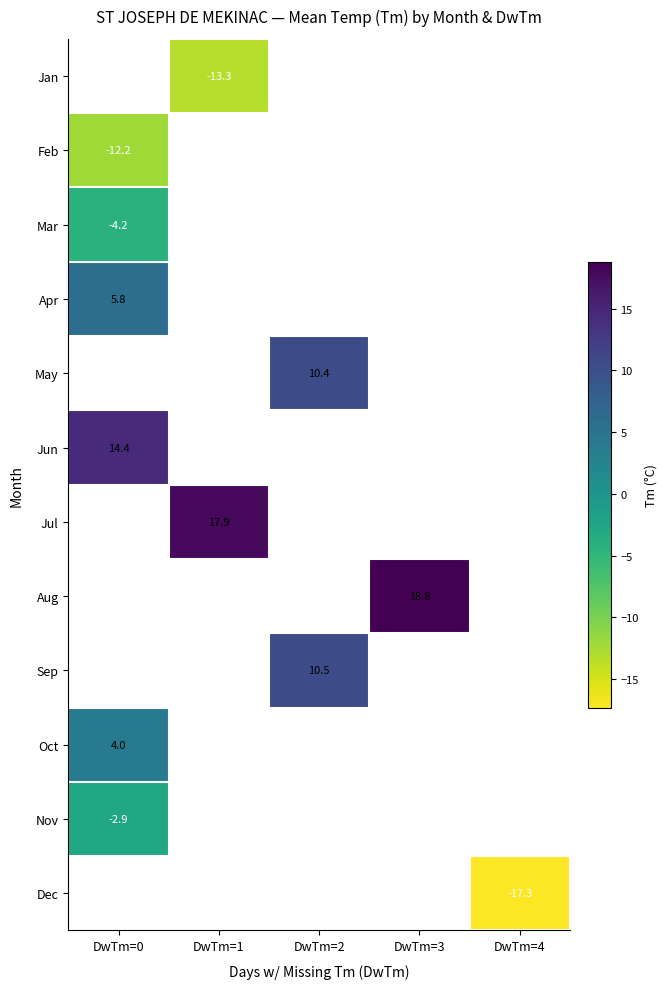

The Apr series shows 2.5 at DwTm=0. True or false?

False